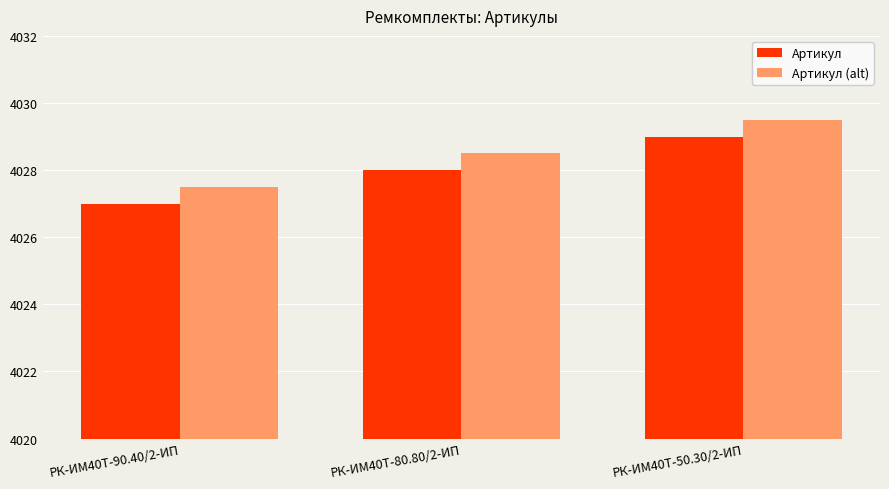

What is the average value of the Артикул series?

4028.0